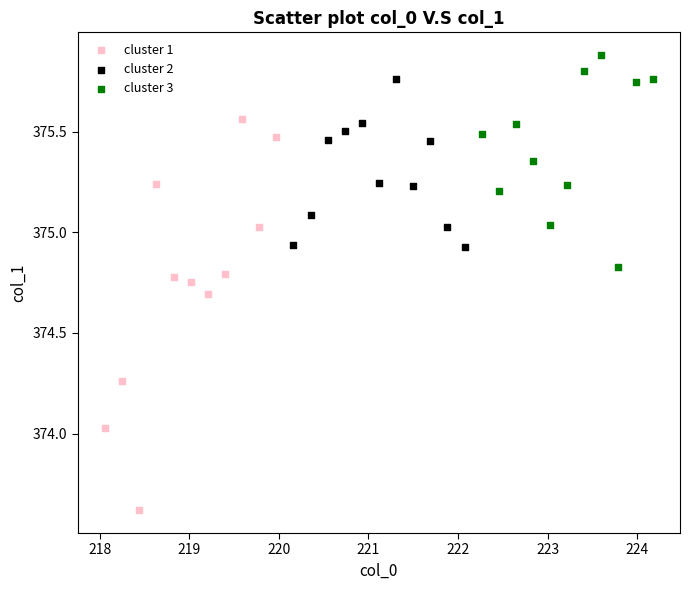

What are all the series names shown in the legend?

cluster 1, cluster 2, cluster 3